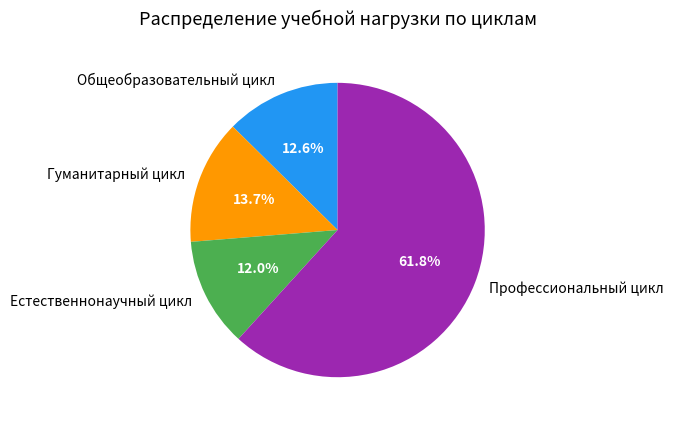

Count the number of slices in the pie.

4